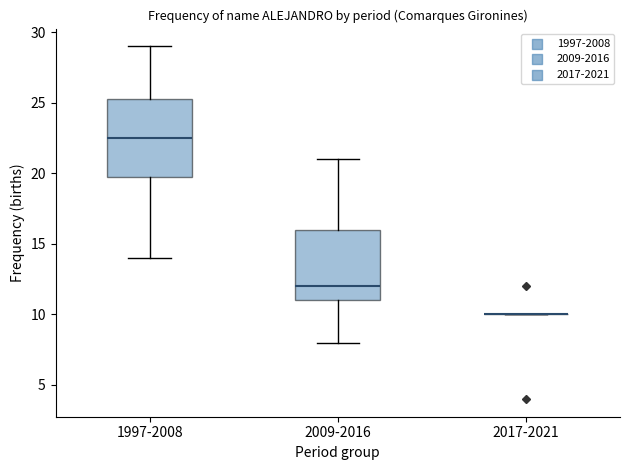

Where does the upper whisker of the box for 1997-2008 end on the y-axis? The values are not printed on the chart, so give them approximately, as read against the axis.

29.0